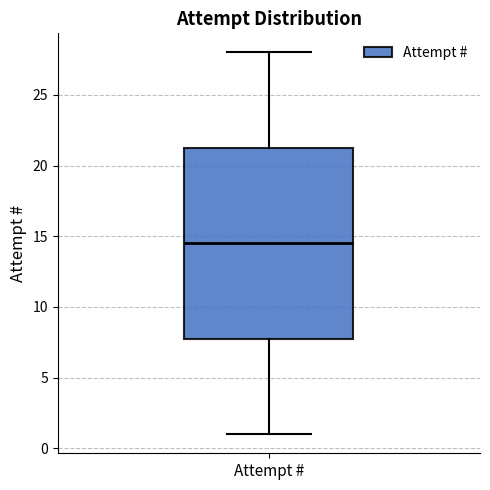

Where does the median line of the box for Attempt # sit on the y-axis? The values are not printed on the chart, so give them approximately, as read against the axis.

14.5